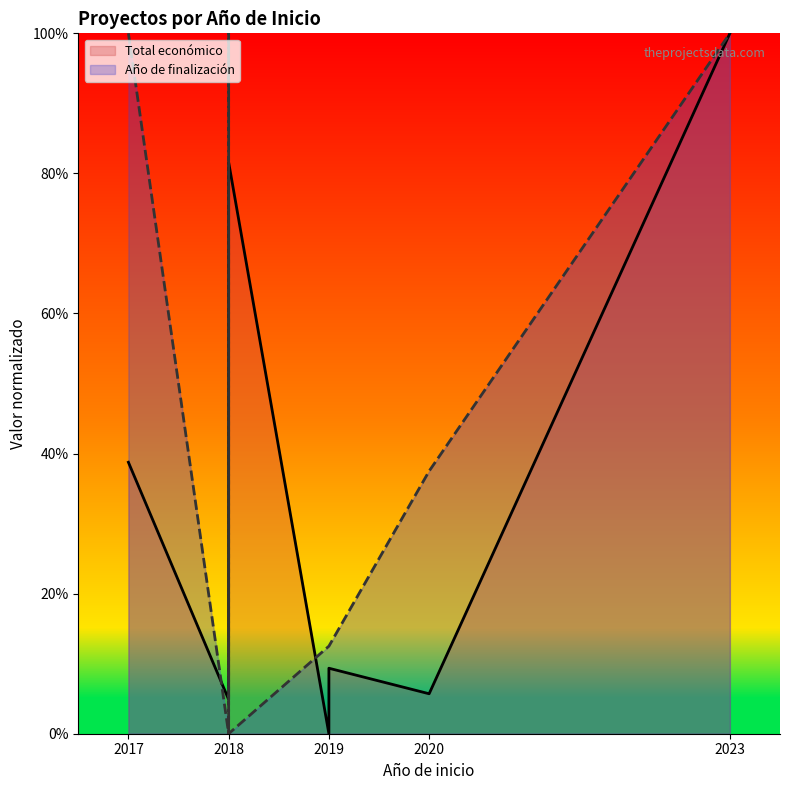

What is the label of the 8th point from the left?

7